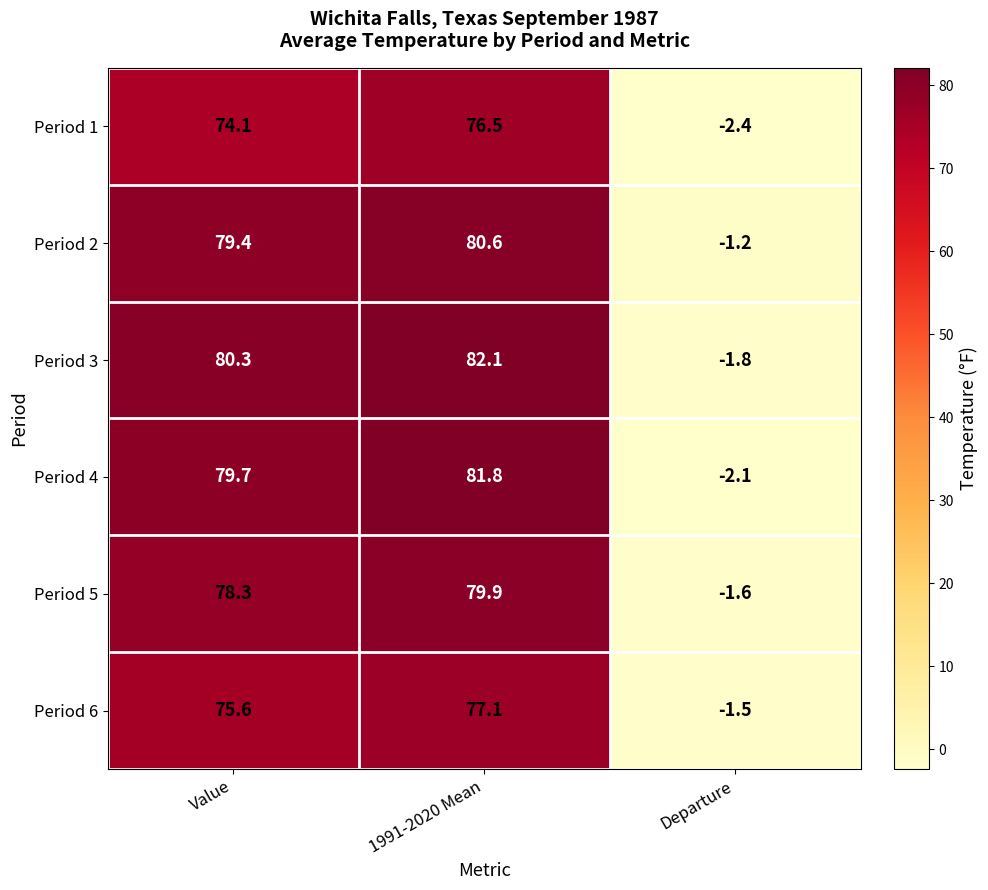

Is it true that Period 2 equals -1.2 at Departure?

True